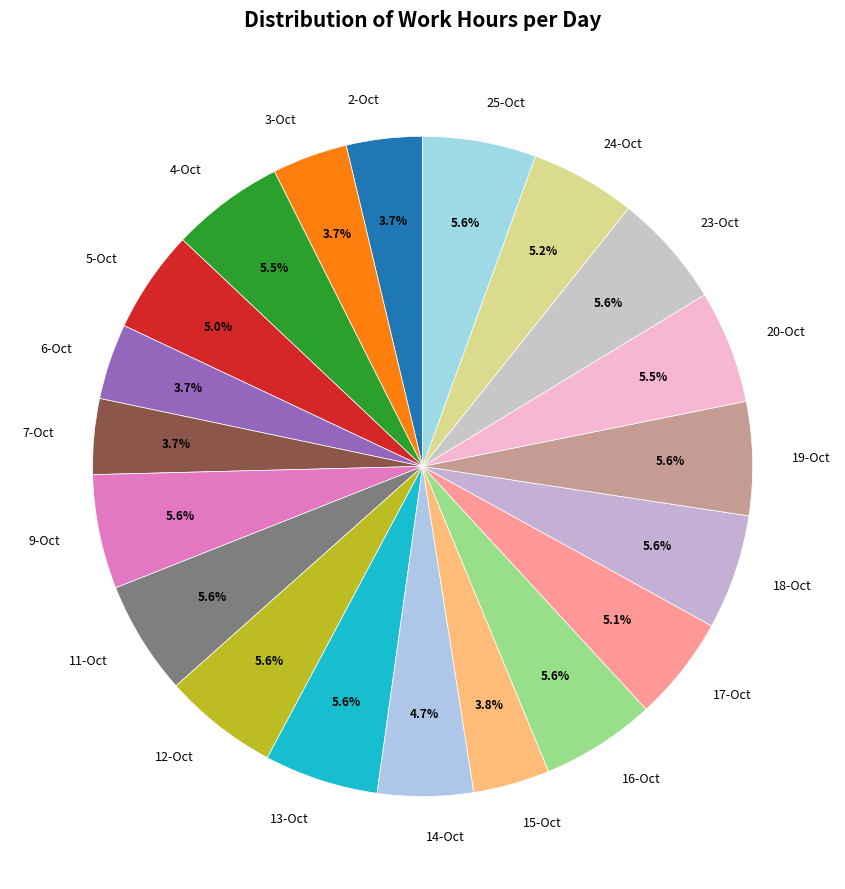

How many segments does this pie chart have?

20